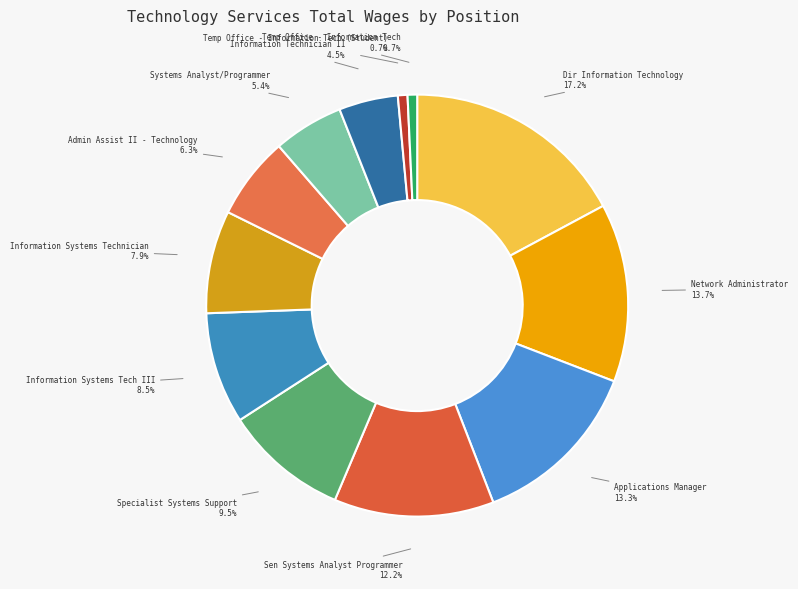

Count the number of slices in the pie.

12